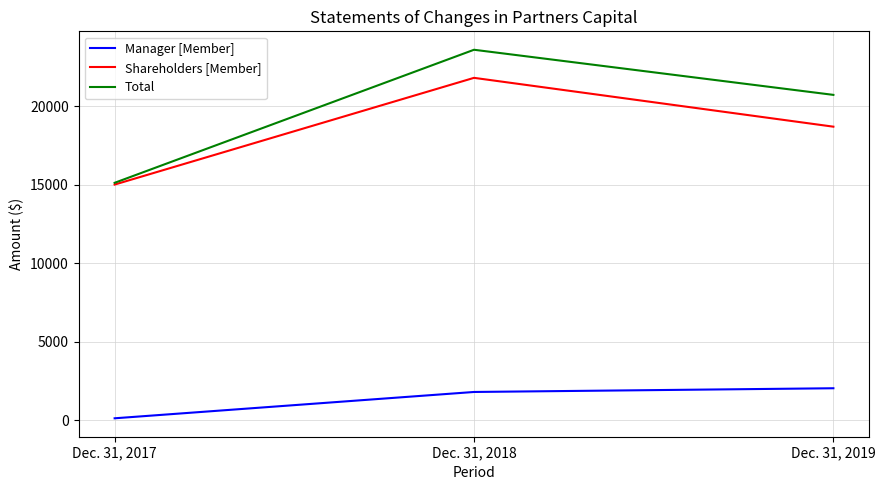

How many Manager [Member] values are between 112 and 2026?

3